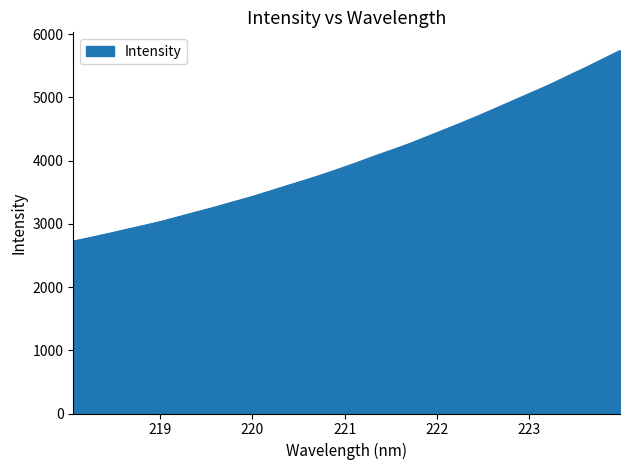

What is the smallest value displayed?

2726.8